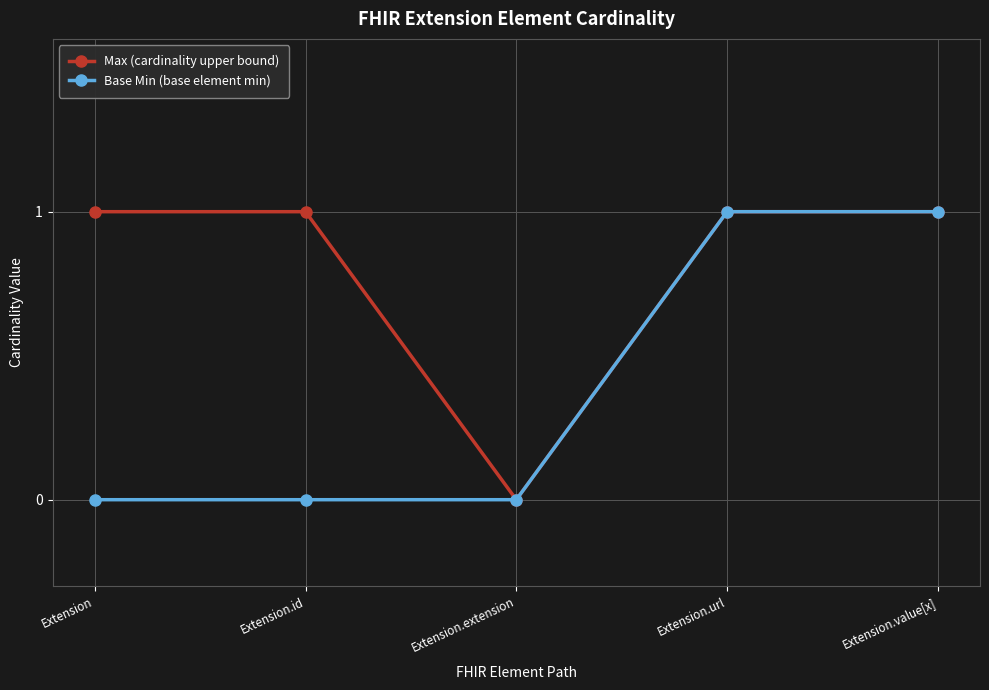

What is the value of the Max (cardinality upper bound) point at the 2nd from the left?

1